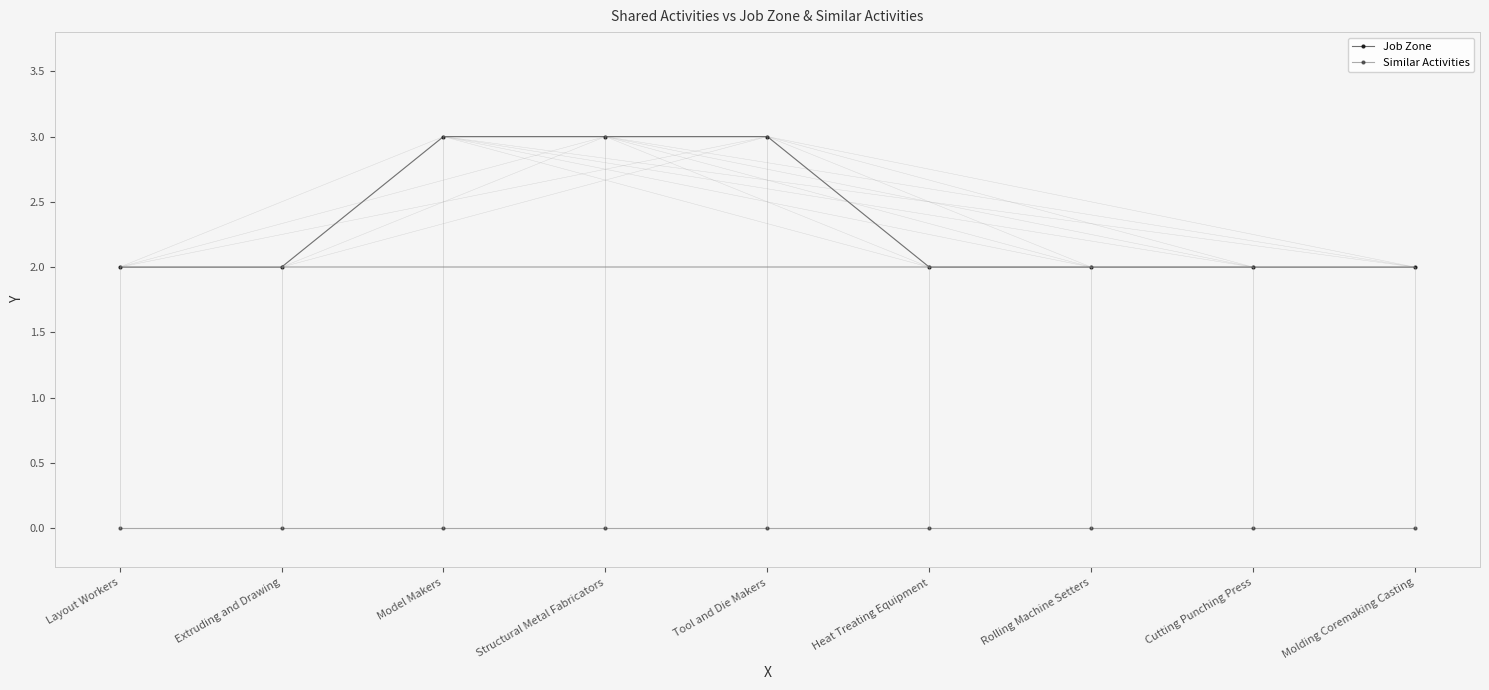

What are all the series names shown in the legend?

Job Zone, Similar Activities